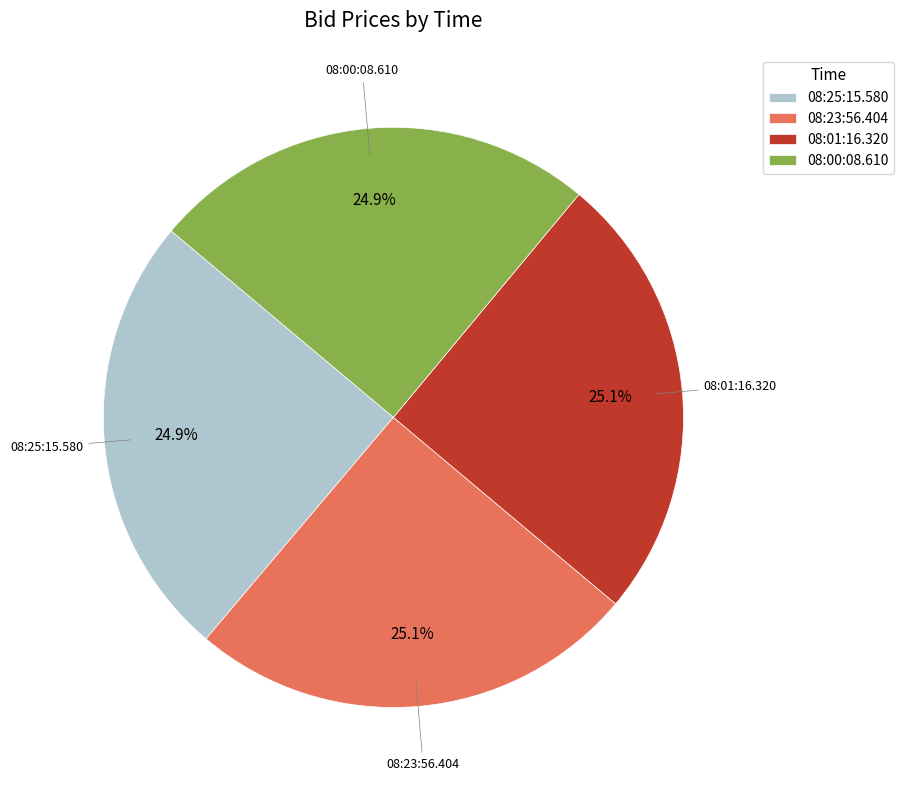

To the nearest percent, what percentage of the pie is 08:00:08.610?

25%